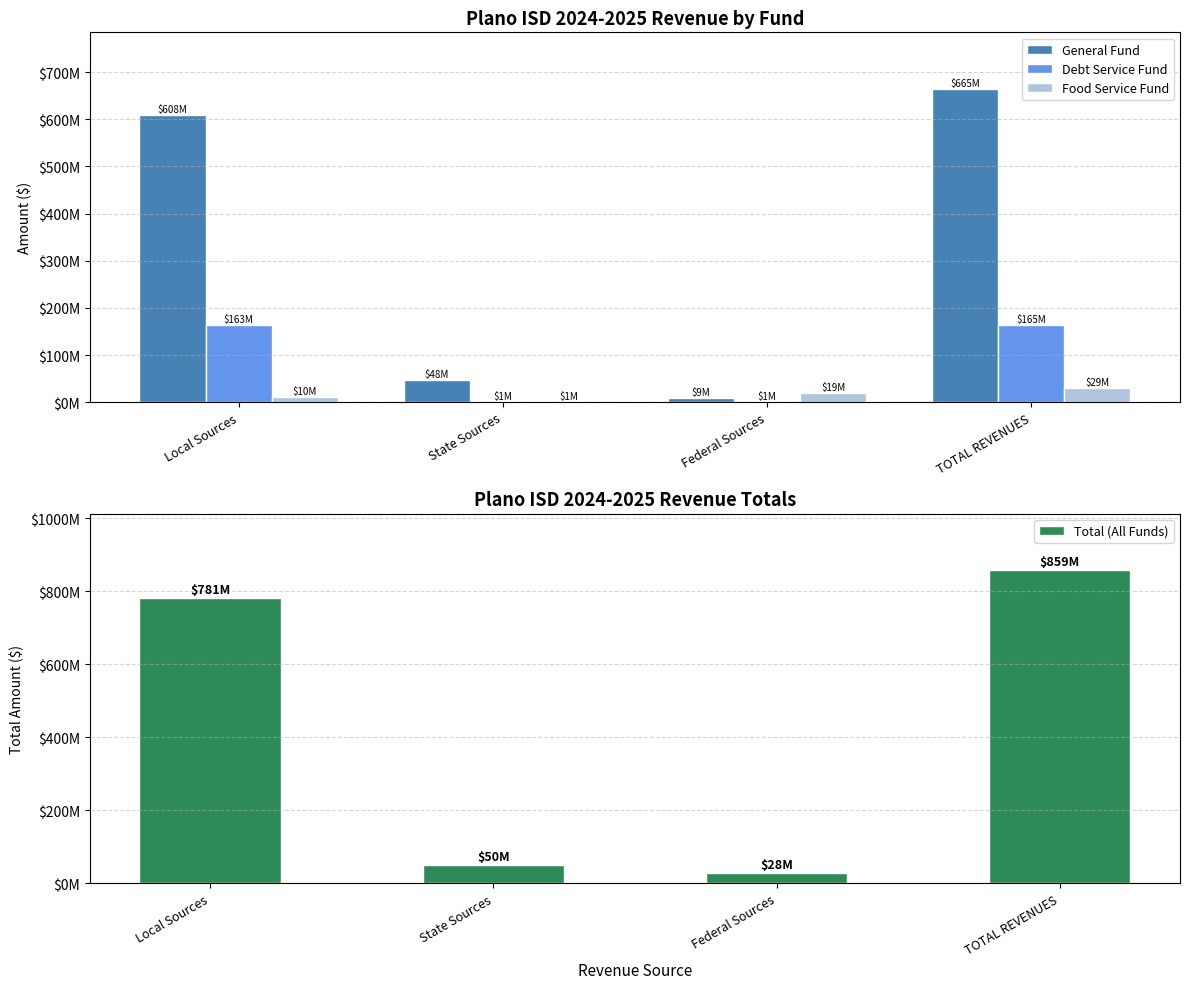

Reading left to right, list all the values displayed in this chart.

General Fund: Local Sources=608011290	State Sources=48051300	Federal Sources=8515000	TOTAL REVENUES=664577590
Debt Service Fund: Local Sources=162757368	State Sources=1200000	Federal Sources=600000	TOTAL REVENUES=164557368
Food Service Fund: Local Sources=10204638	State Sources=625000	Federal Sources=18618860	TOTAL REVENUES=29448498
Total (All Funds): Local Sources=780973296	State Sources=49876300	Federal Sources=27733860	TOTAL REVENUES=858583456